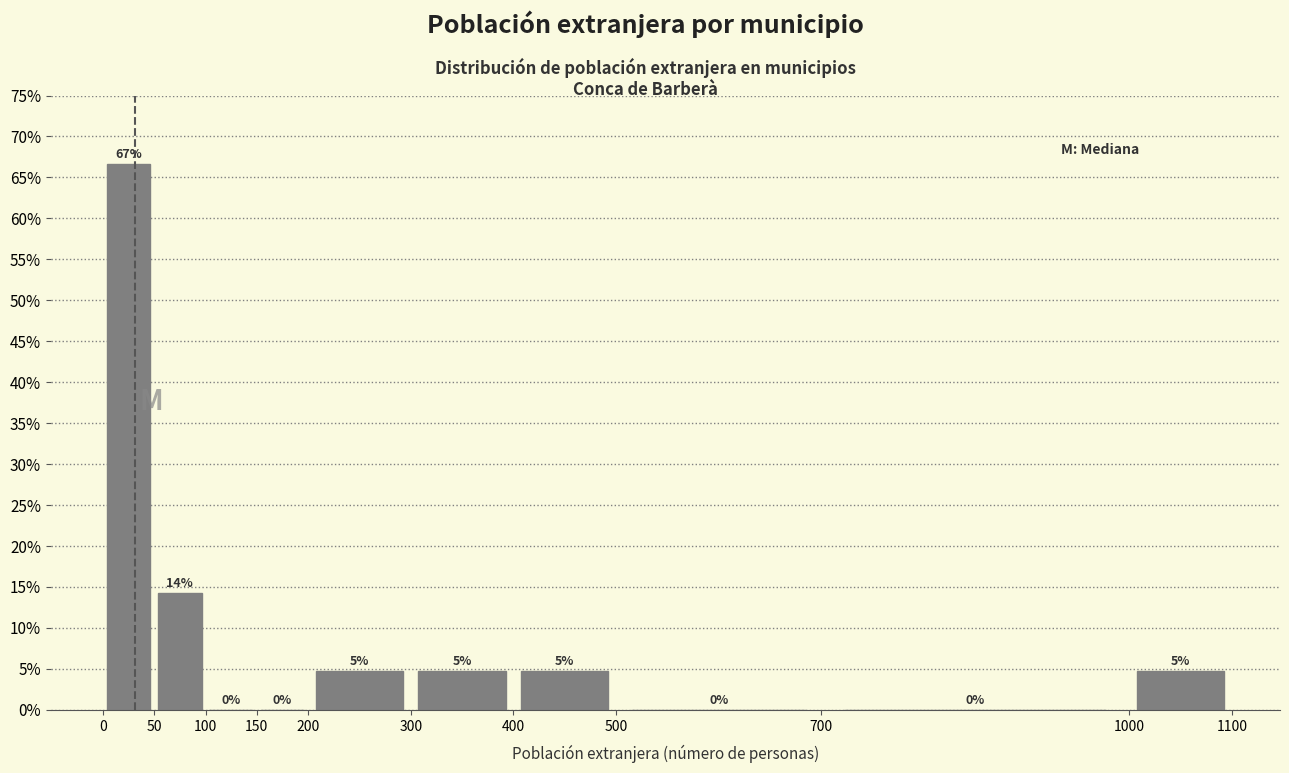

Which range on the x-axis has the tallest bar?

0 to 50